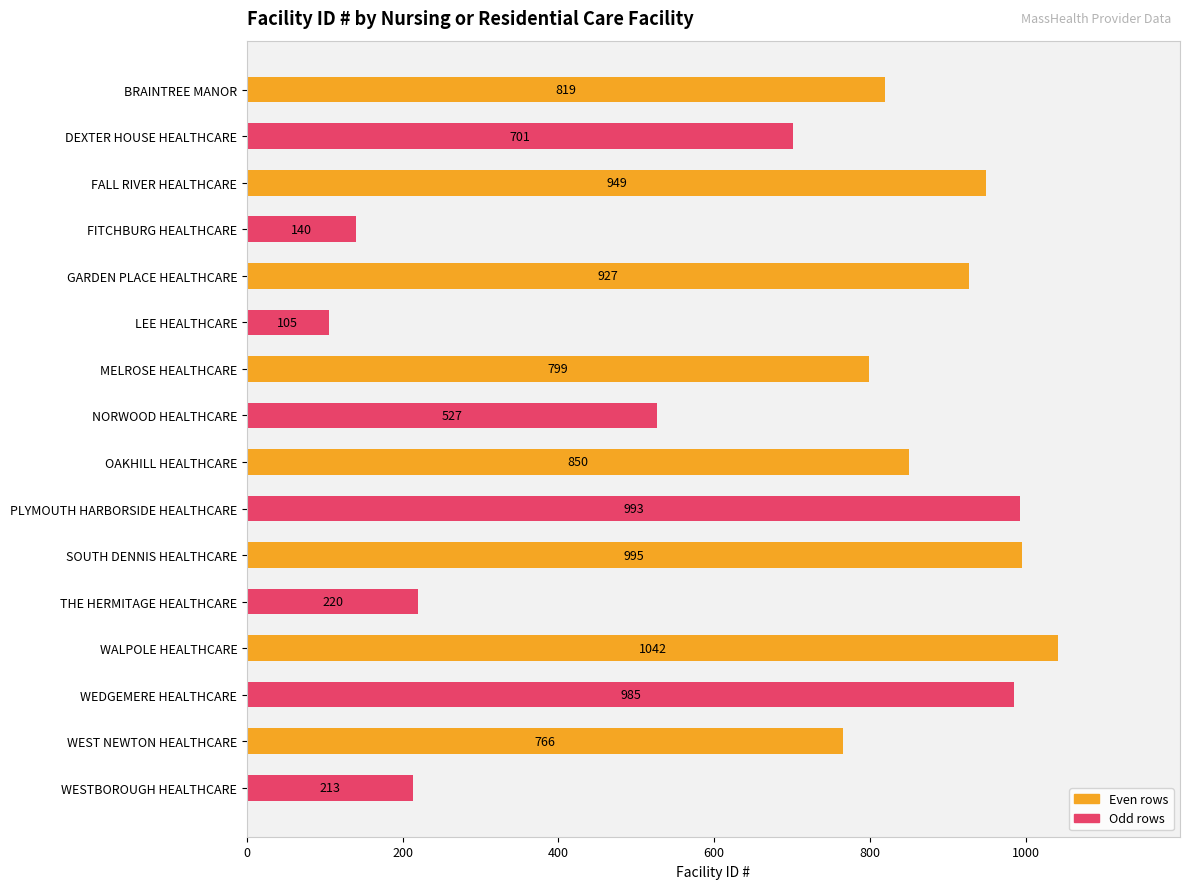

What is the label of the 8th bar from the bottom?

OAKHILL HEALTHCARE